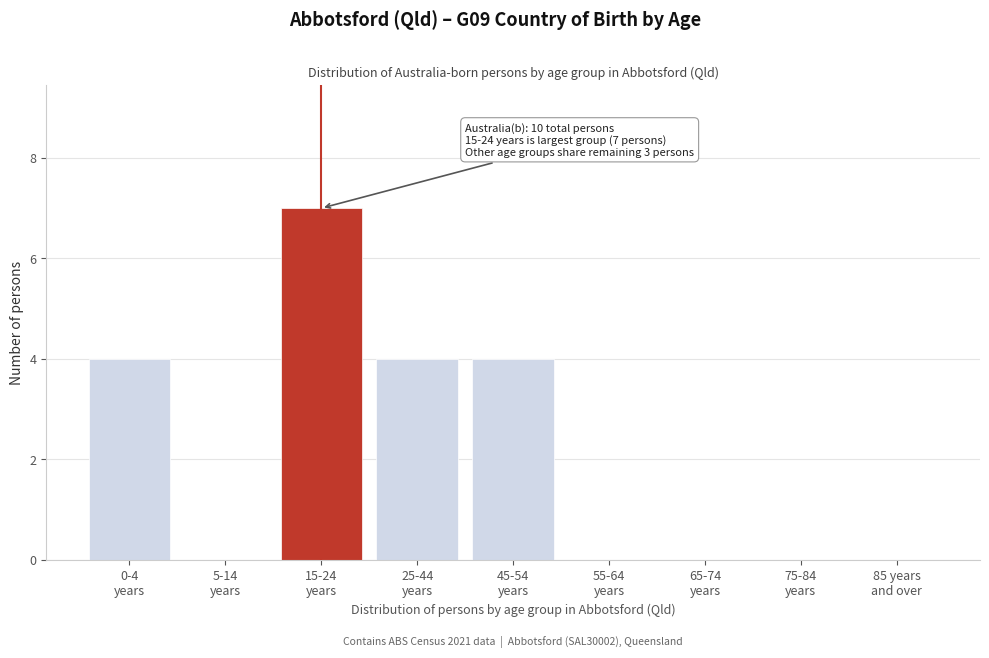

What is the maximum value shown in the chart?

7